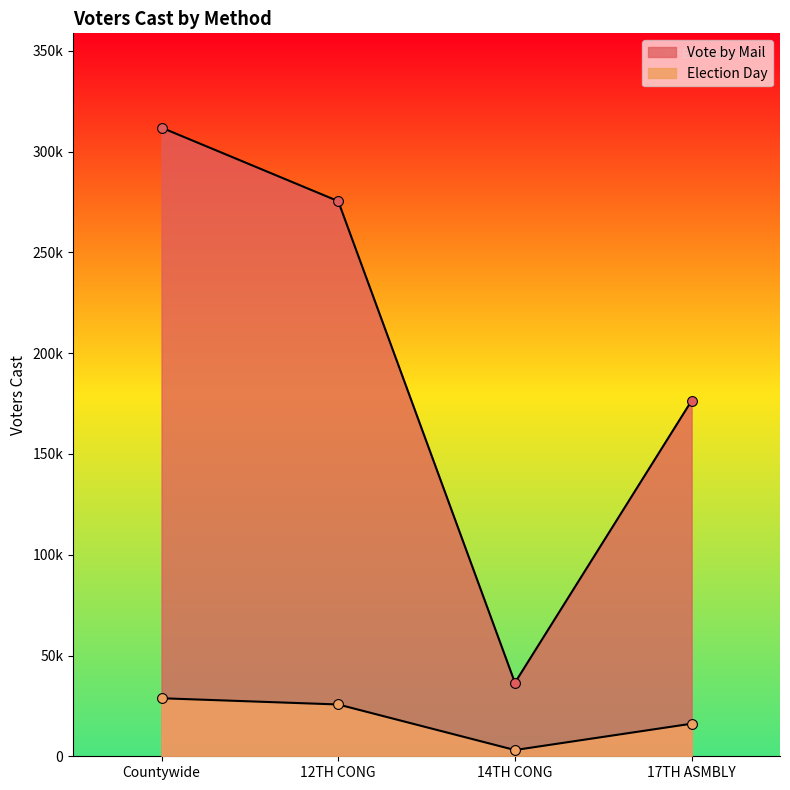

At how many categories does at least one series exceed 220077?

2